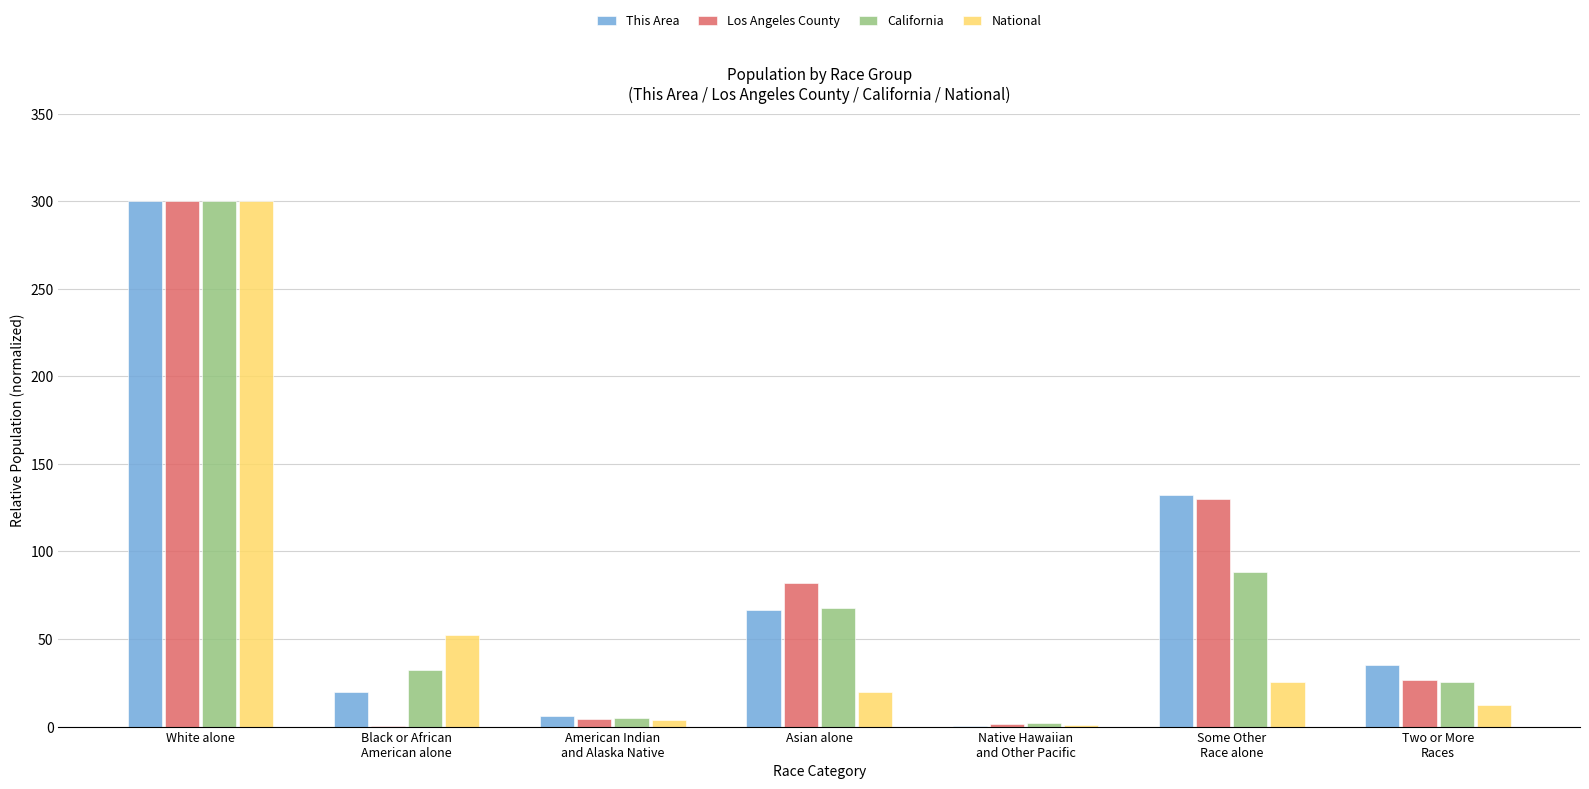

True or false: Los Angeles County has a value of 13.1 at Two or More
Races.

False